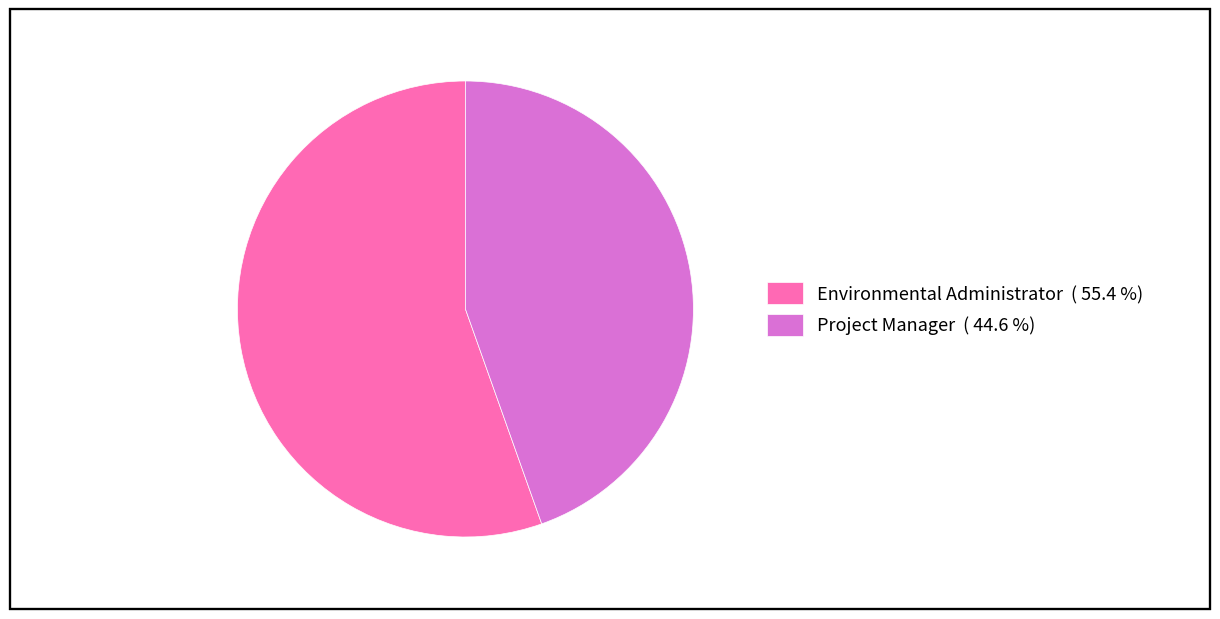

Which has a higher value, Environmental Administrator ( 55.4 %) or Project Manager ( 44.6 %)?

Environmental Administrator ( 55.4 %)